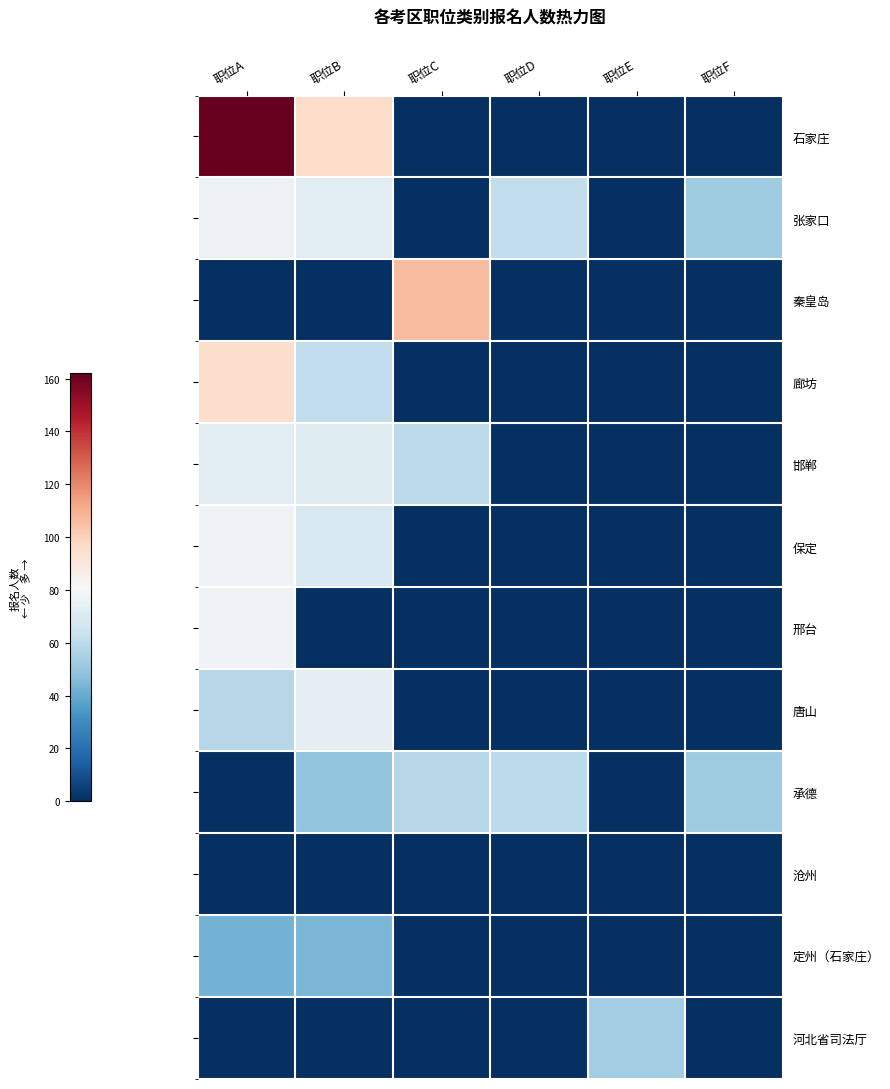

What is the difference between the 秦皇岛 values at 职位D and 职位C?

106